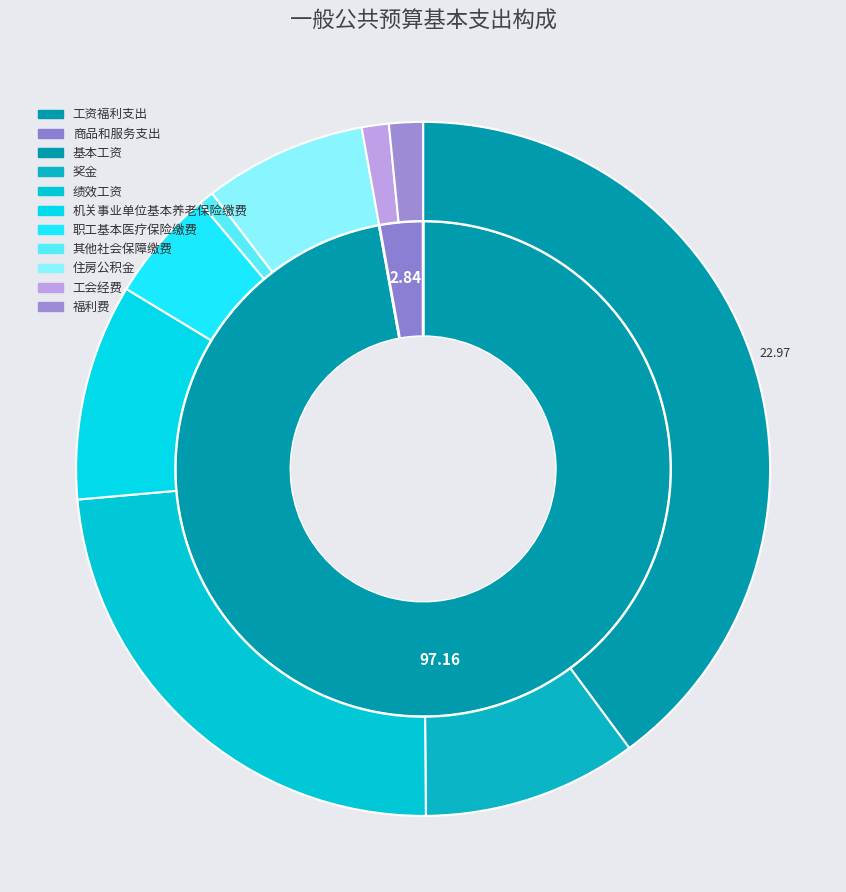

Does any single category account for the majority?

No